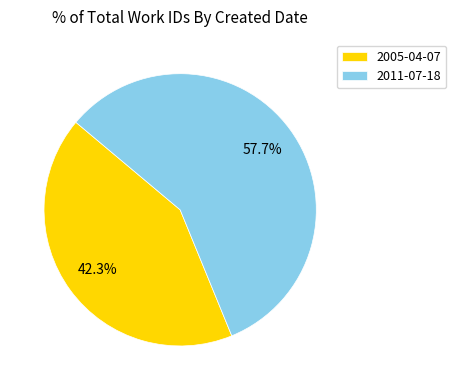

To the nearest percent, what is the difference between the 2011-07-18 and 2005-04-07 slice percentages?

15%